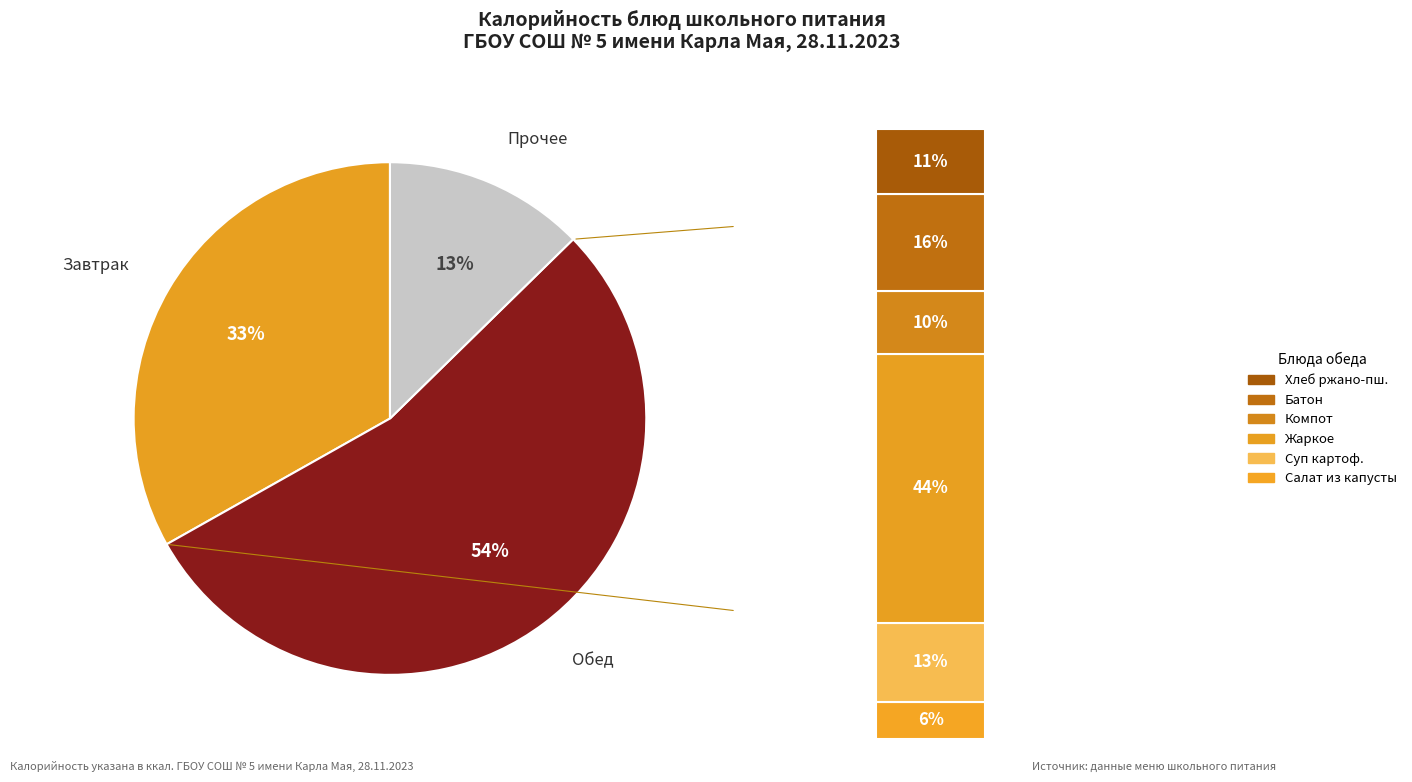

Combined, what portion of the pie is Бутерброд с джемом and Жаркое по-домашнему со свининой?

33.6%